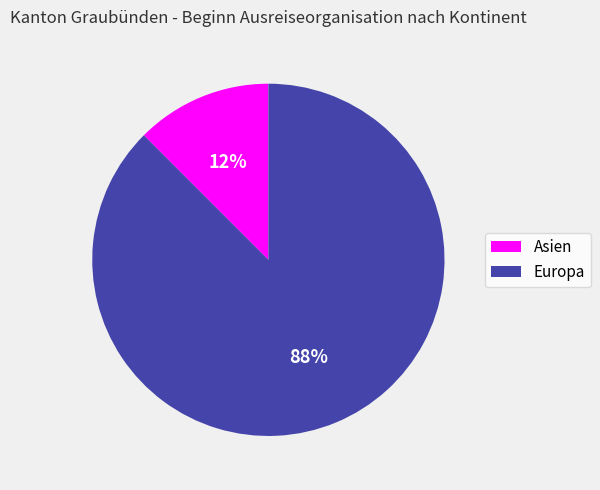

To the nearest percent, what is the average slice percentage?

50%